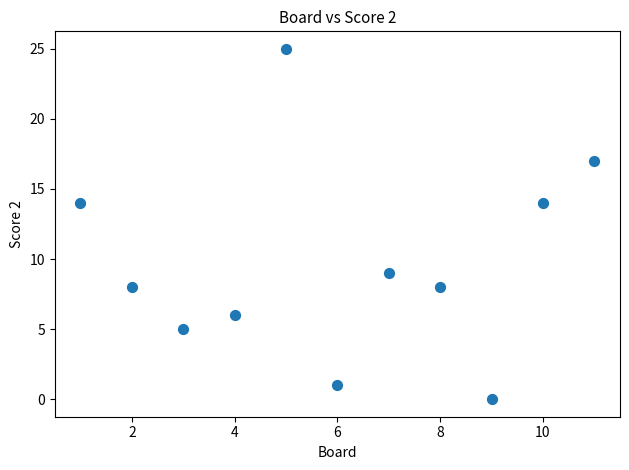

What is the range of Y values (max minus min)?

25